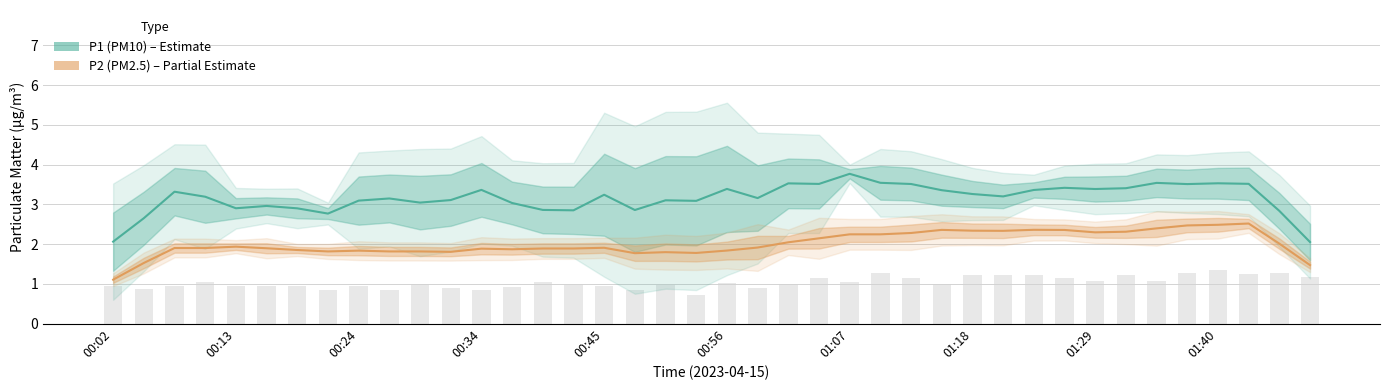

Count the number of categories in the chart.

40